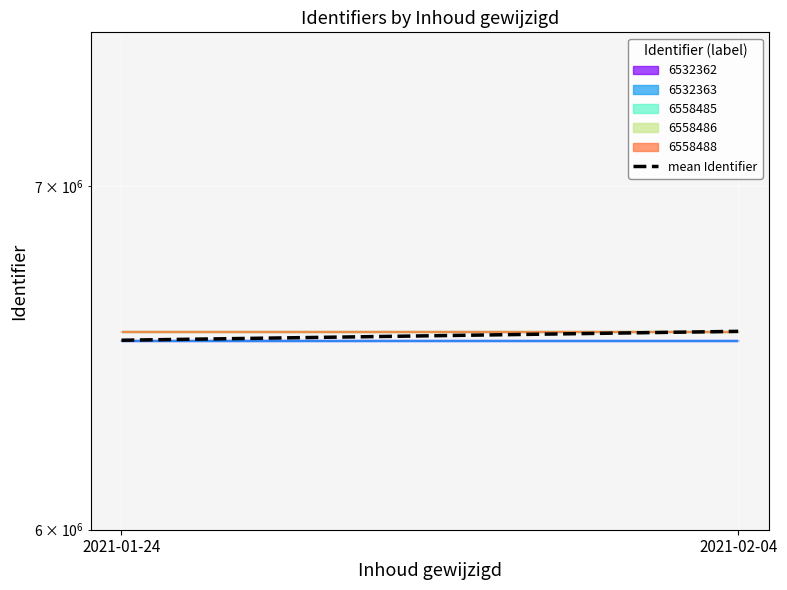

List the labels in order of value, largest first.

2021-02-04, 2021-01-24